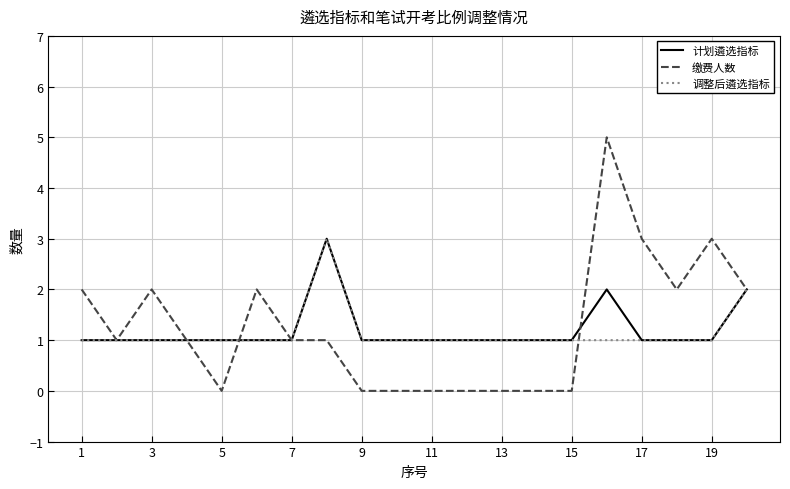

What is the maximum value for 缴费人数?

5